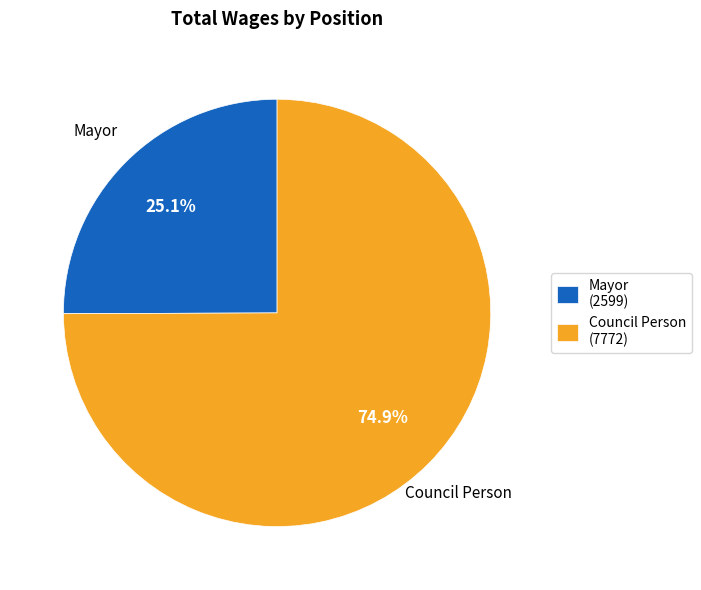

What is the smallest slice in the pie chart?

Mayor